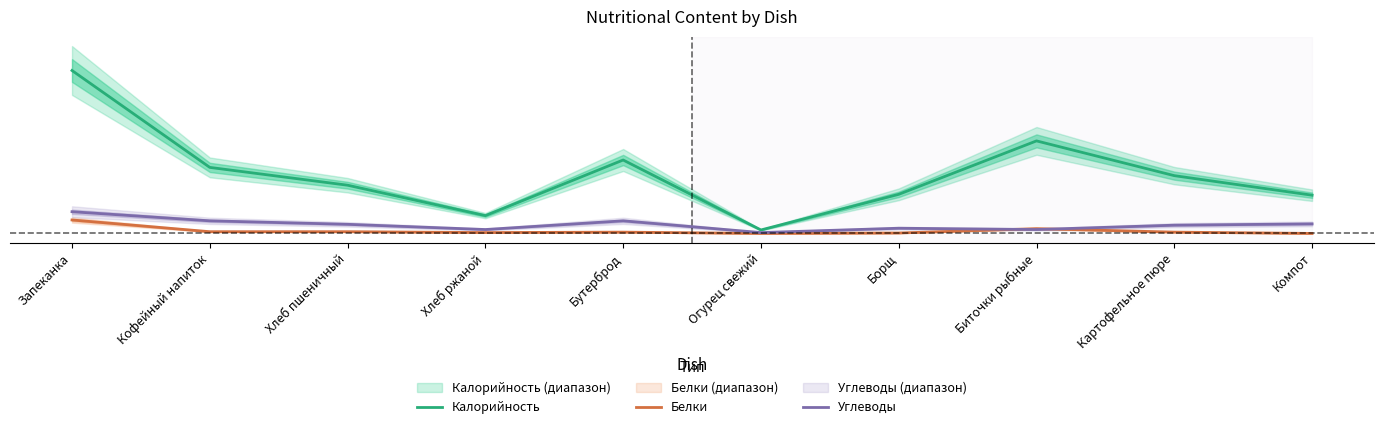

What is the label of the 2nd point from the left?

Кофейный напиток